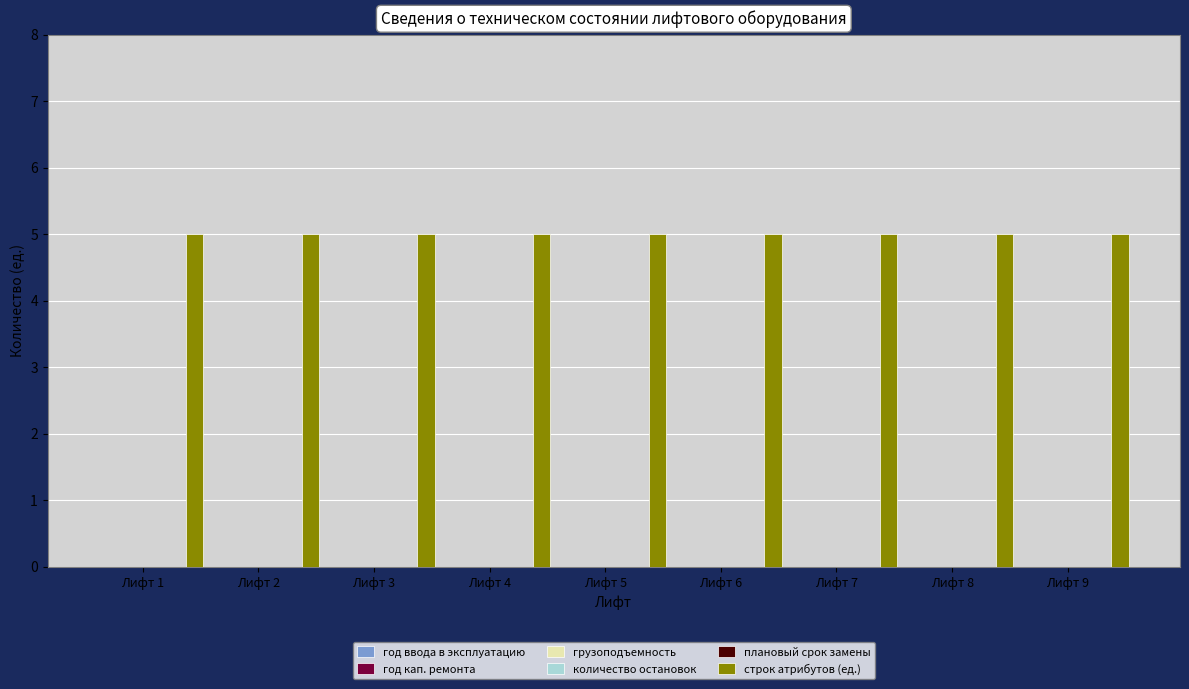

Which series has the largest range (max minus min)?

год ввода в эксплуатацию